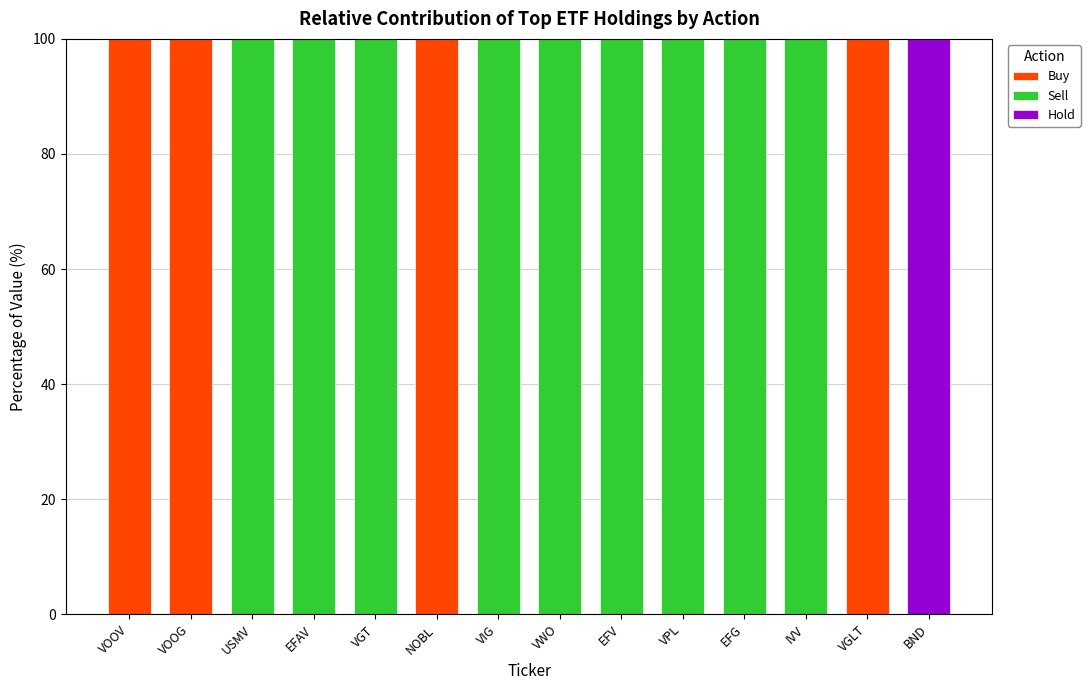

The Buy series shows 100 at VOOG. True or false?

True